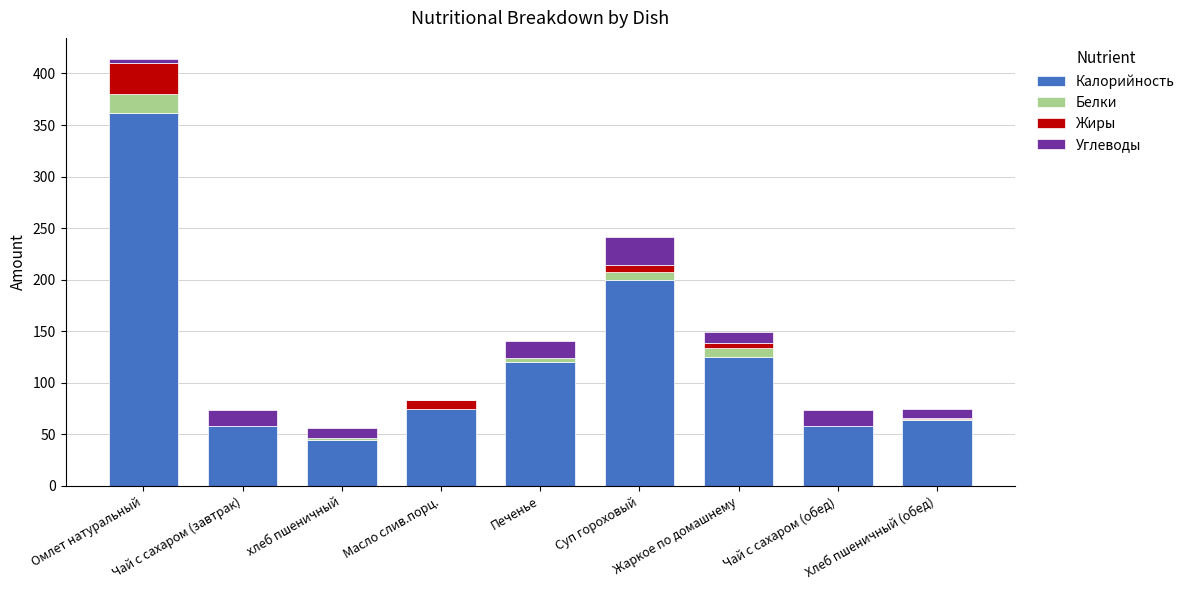

At which category is the sum across all series the highest?

Омлет натуральный